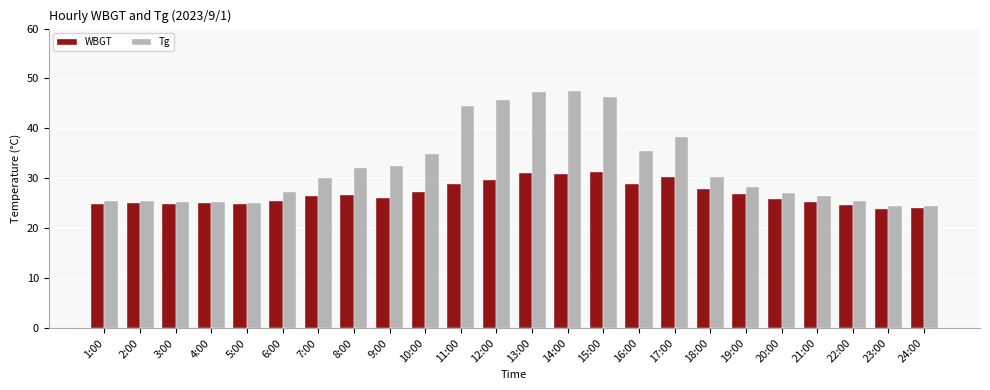

Are the bars horizontal?

No